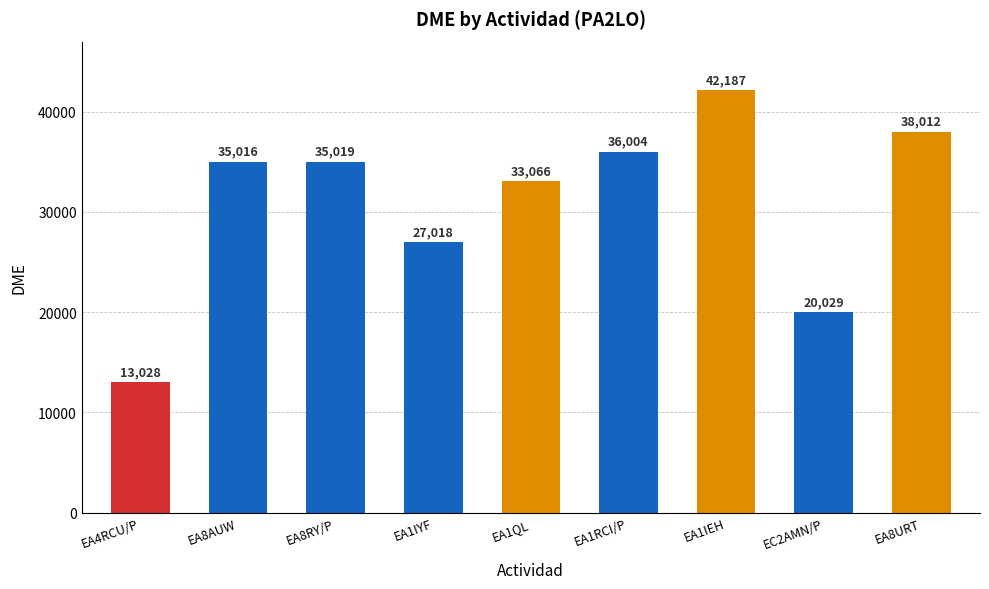

List the labels in order of value, largest first.

PA2LO(EA1IEH), PA2LO(EA8URT), PA2LO(EA1RCI/P), PA2LO(EA8RY/P), PA2LO(EA8AUW), PA2LO(EA1QL), PA2LO(EA1IYF), PA2LO(EC2AMN/P), PA2LO(EA4RCU/P)